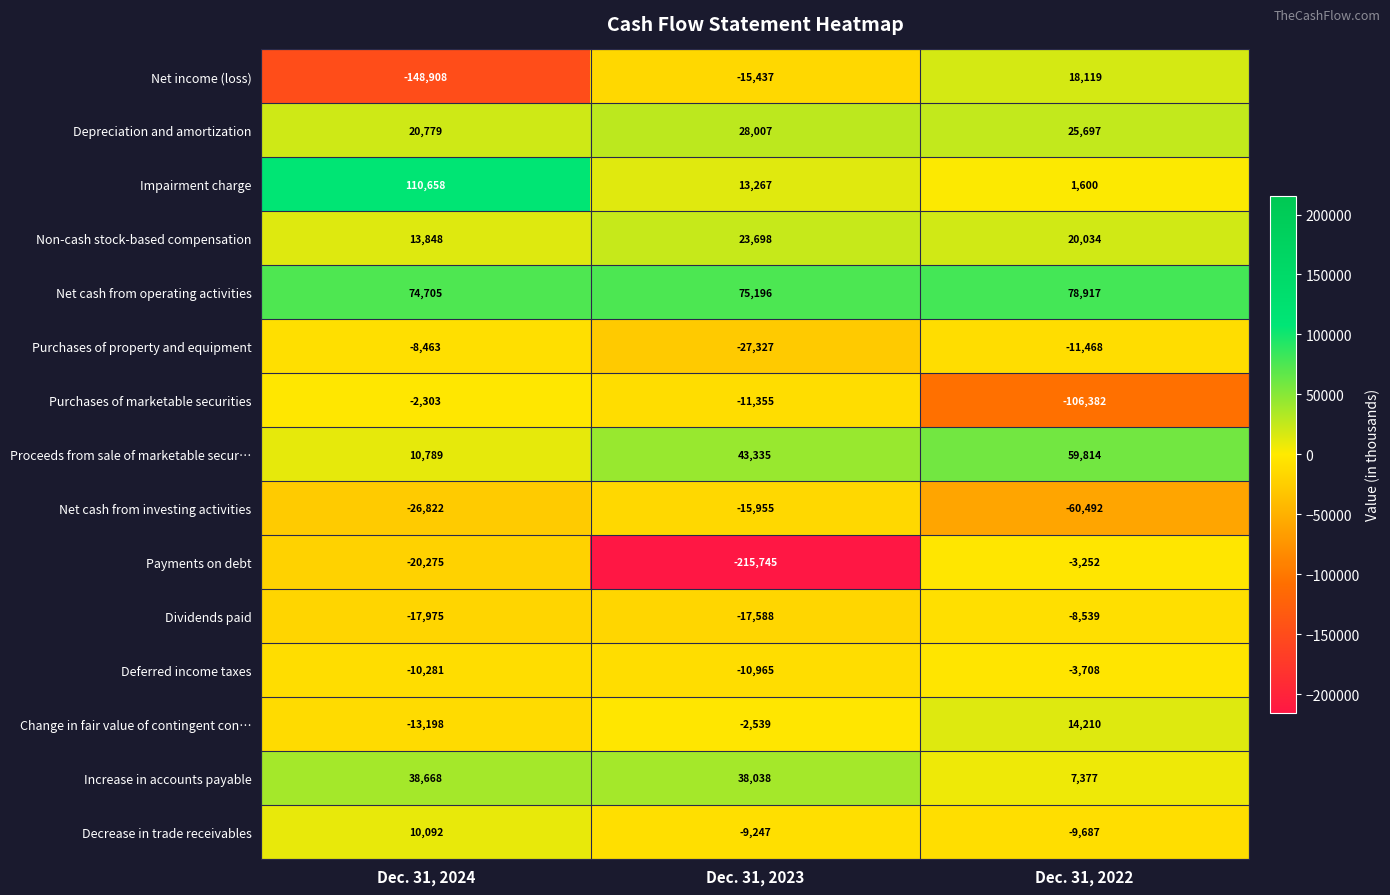

What is the maximum value shown in the chart?

110658